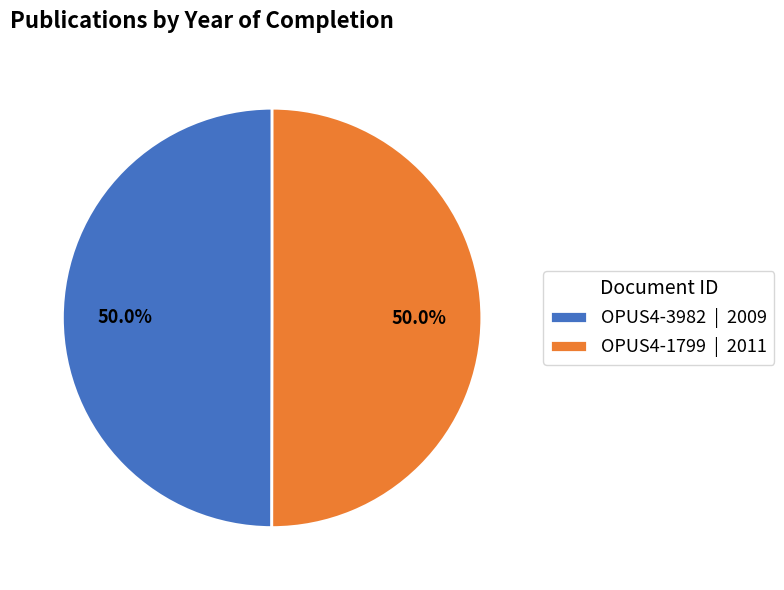

Do OPUS4-3982 and OPUS4-1799 together represent more than half of the pie?

Yes